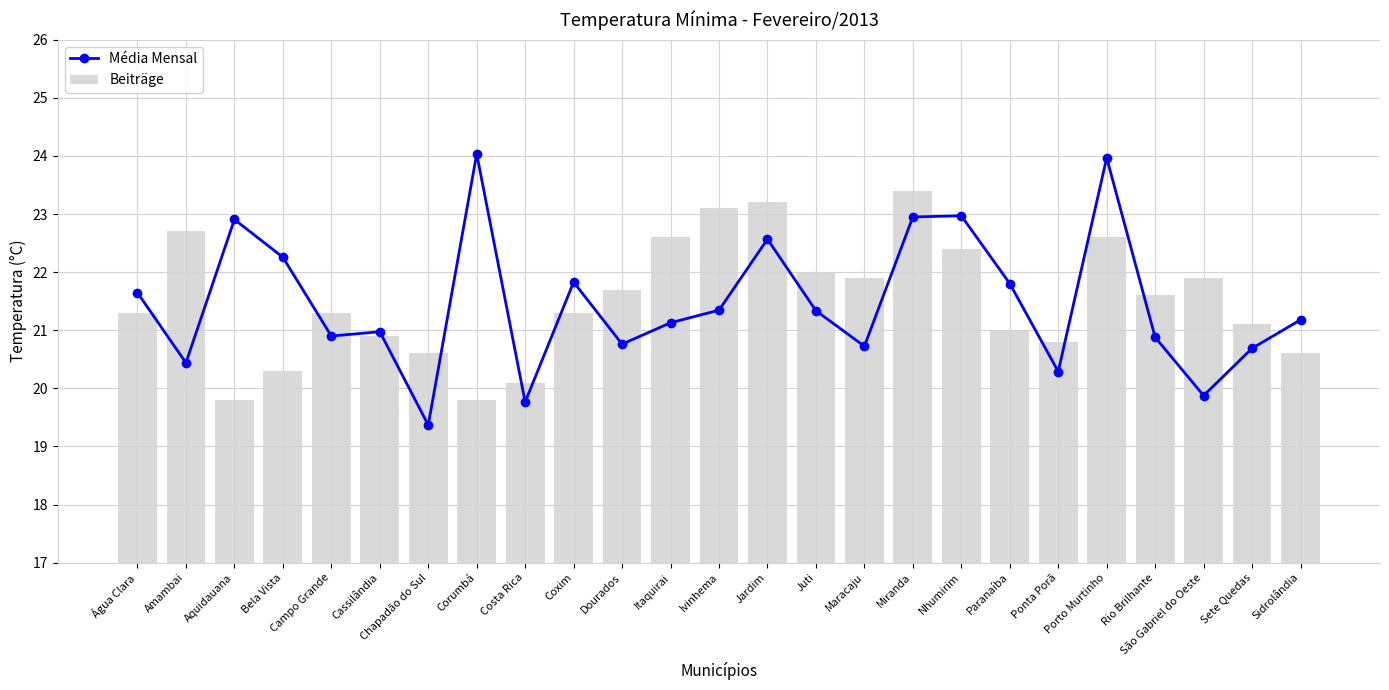

List the labels in order of Beiträge value, largest first.

Miranda, Jardim, Ivinhema, Amambai, Itaquirai, Porto Murtinho, Nhumirim, Juti, Maracaju, São Gabriel do Oeste, Dourados, Rio Brilhante, Água Clara, Campo Grande, Coxim, Sete Quedas, Paranaíba, Cassilândia, Ponta Porã, Chapadão do Sul, Sidrolândia, Bela Vista, Costa Rica, Aquidauana, Corumbá